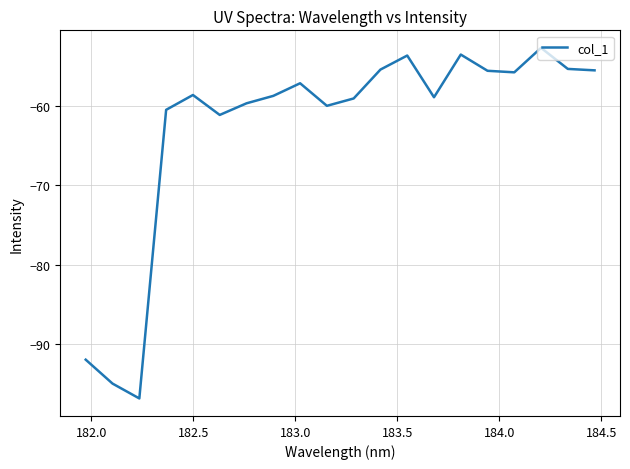

What is the greatest value displayed?

-52.7